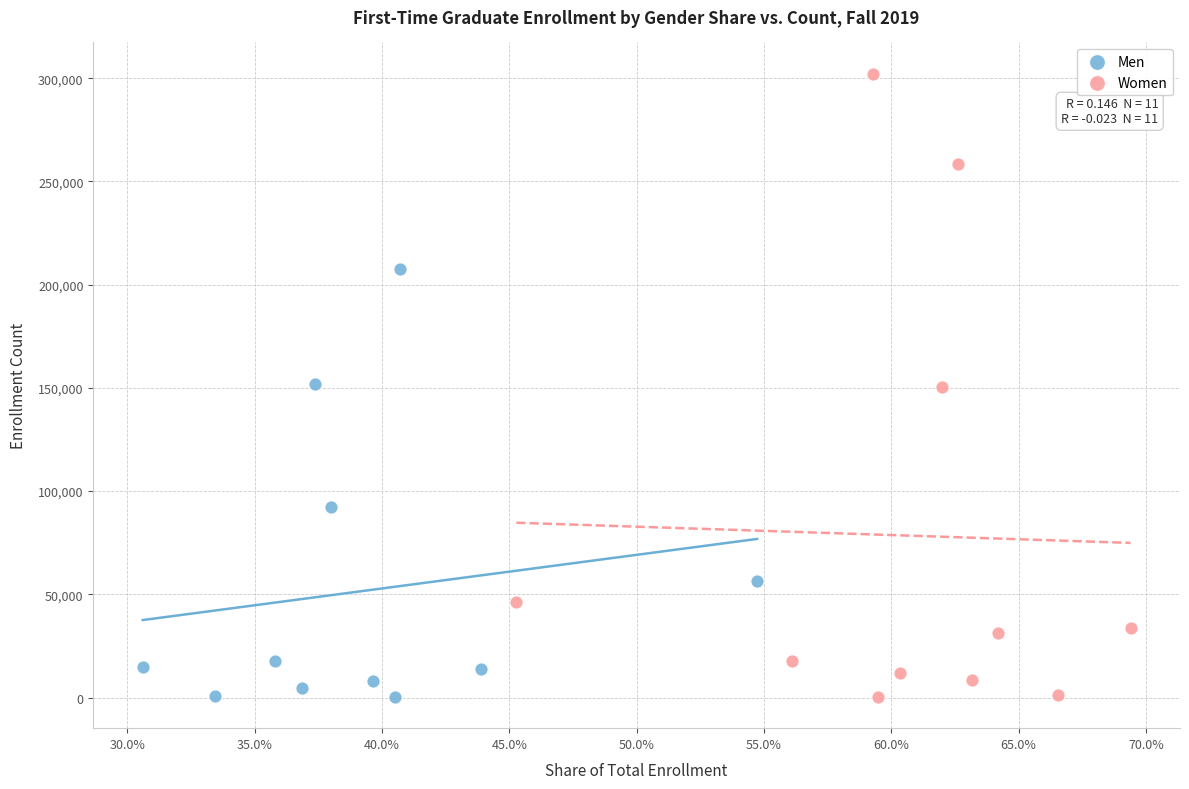

Which series contains the highest Y value?

Women